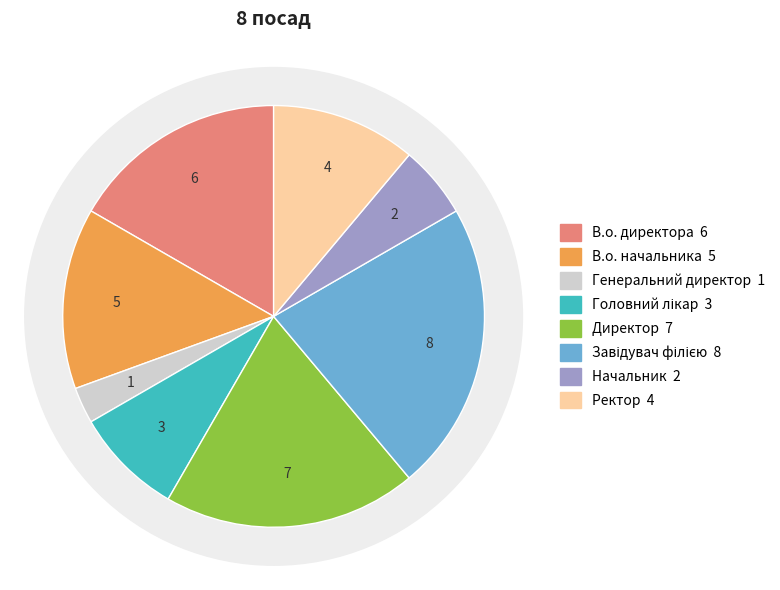

Between Генеральний директор and В.о. директора, which is larger?

В.о. директора